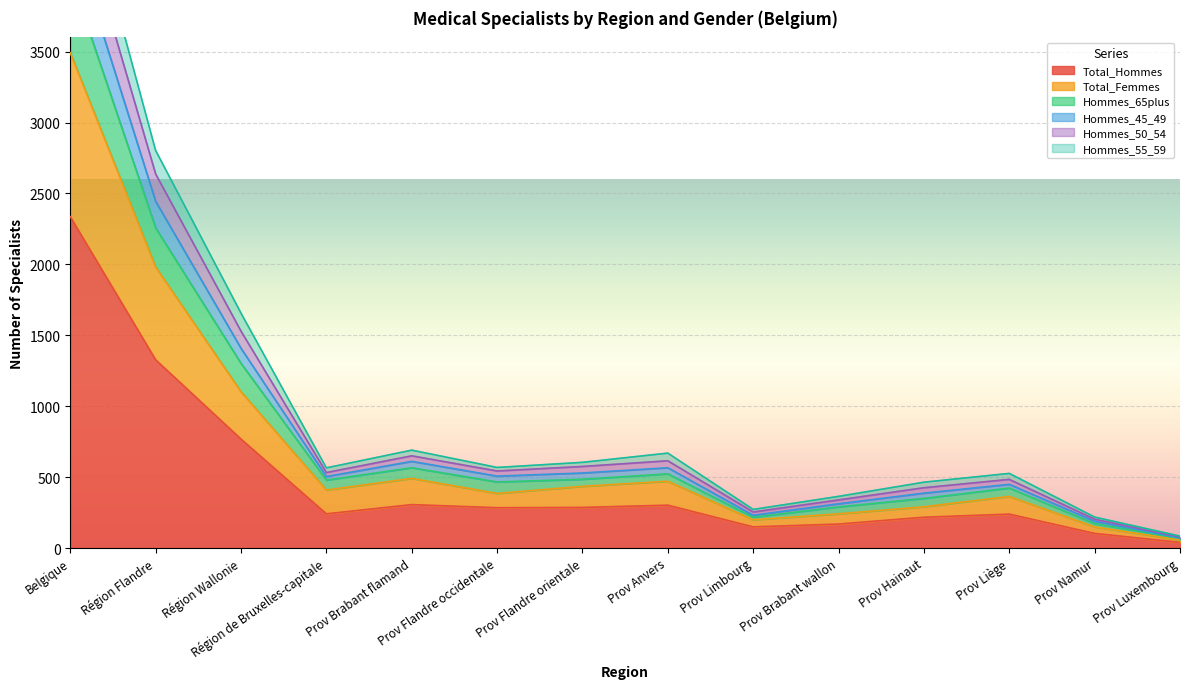

At which label does Hommes_50_54 first exceed 507?

Belgique